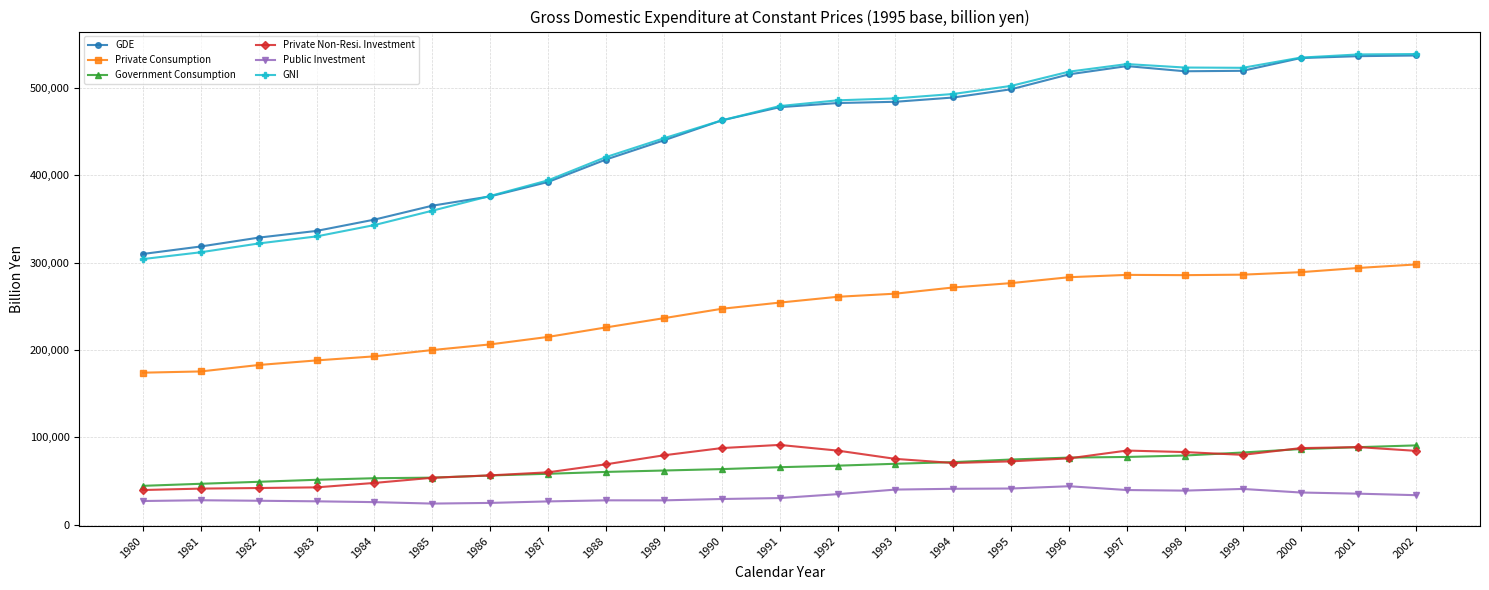

What is the sum of the GDE values at 1998 and 1982?

848115.8